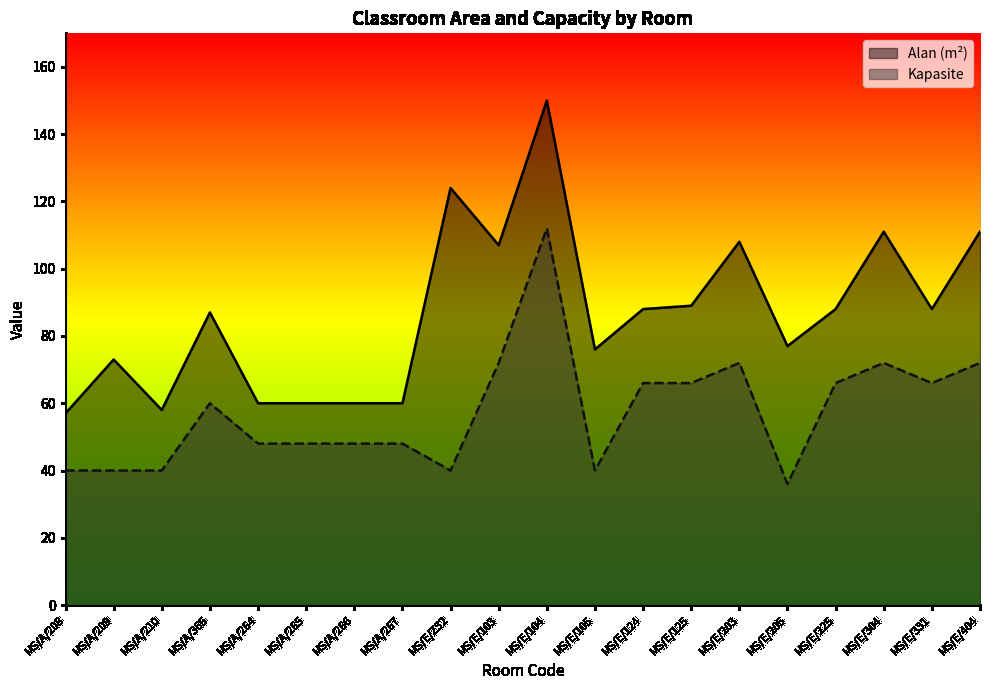

Which category has the highest value in the Kapasite series?

MS/E/104